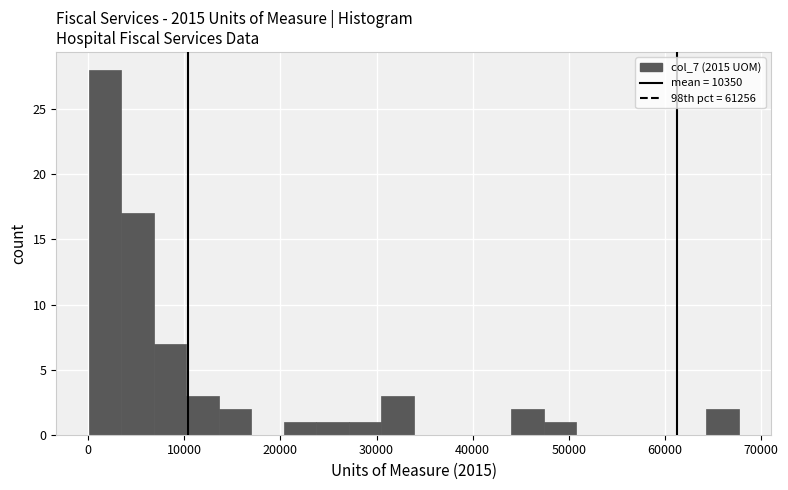

Around what value on the x-axis is the tallest bar? Give the approximate position of its centre, as read against the axis.

2000